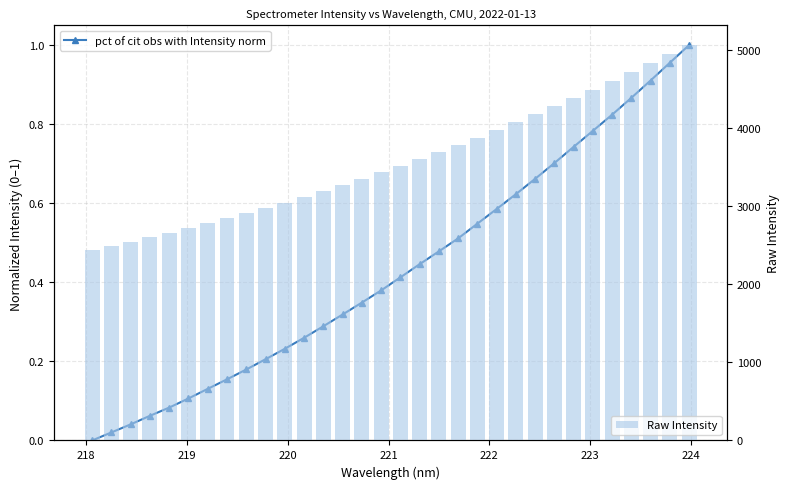

Which series has the largest range (max minus min)?

Raw Intensity